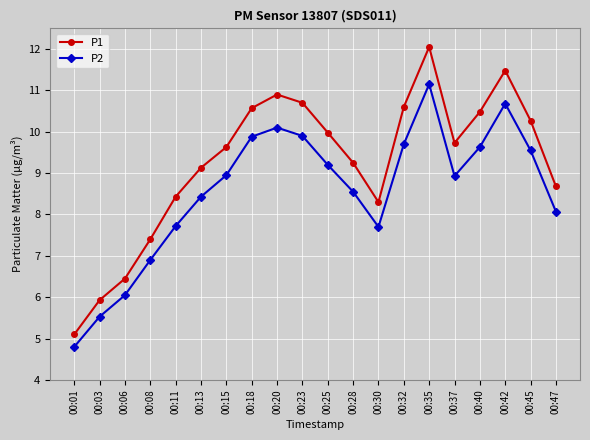

Which series has the largest total across all categories?

P1